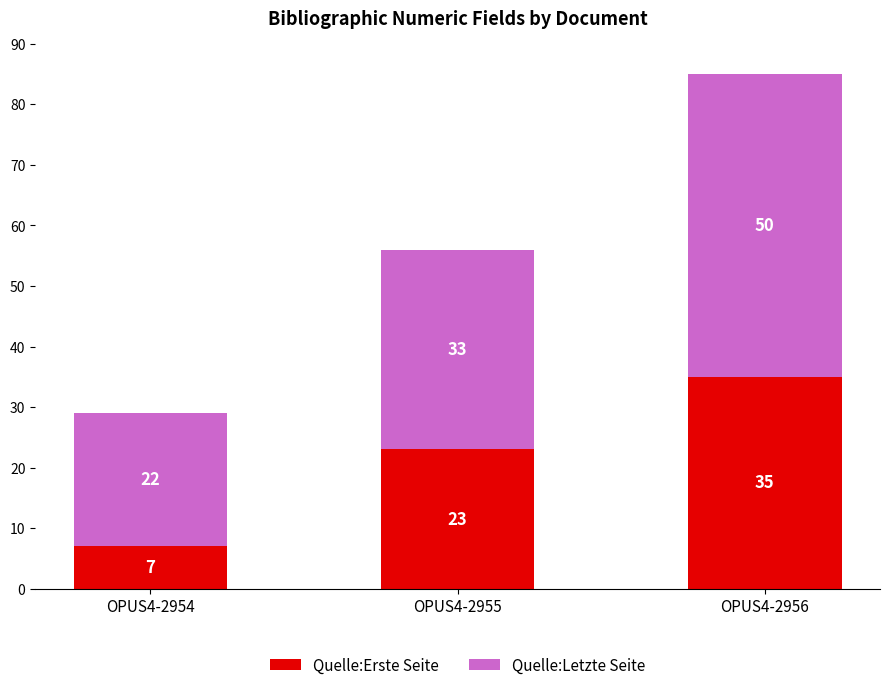

At which label is Quelle:Erste Seite closest to 21?

OPUS4-2955